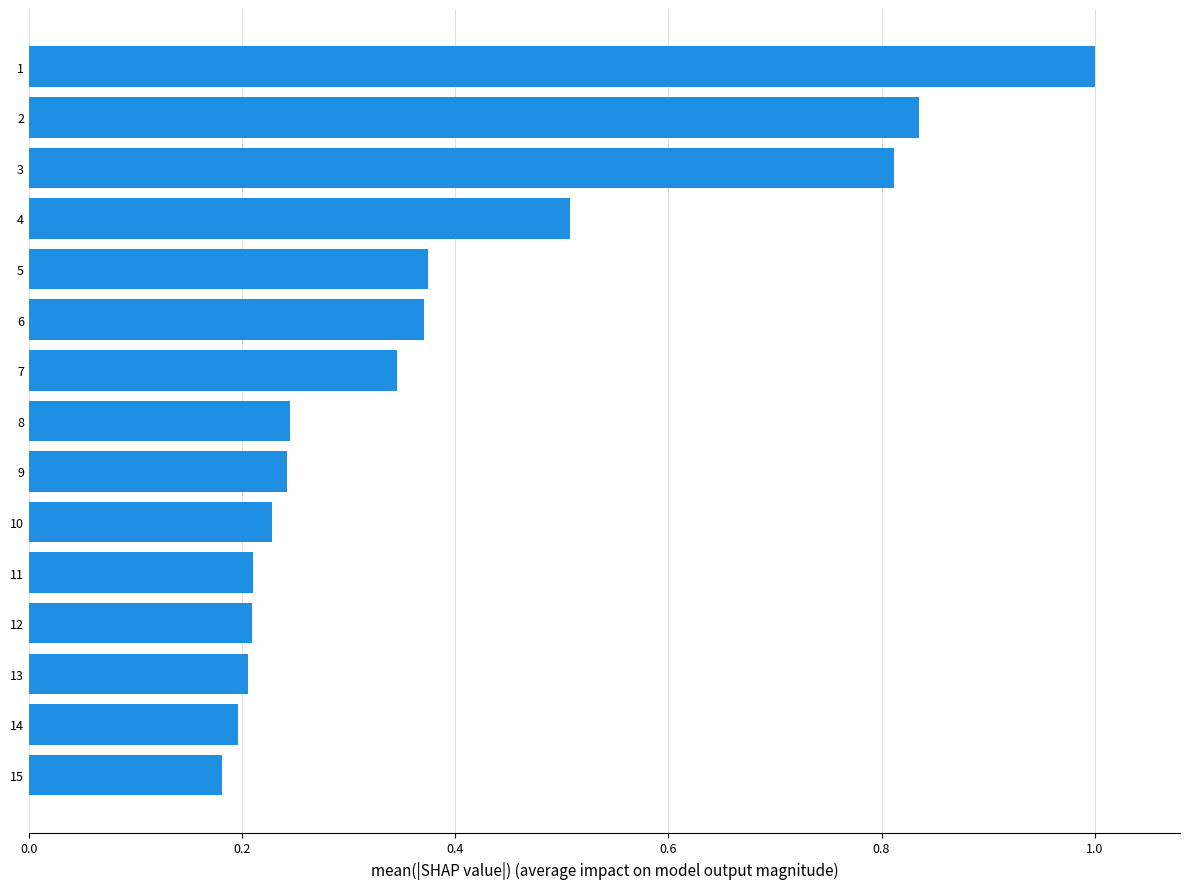

The chart shows a value of 0.1 at 11. True or false?

False